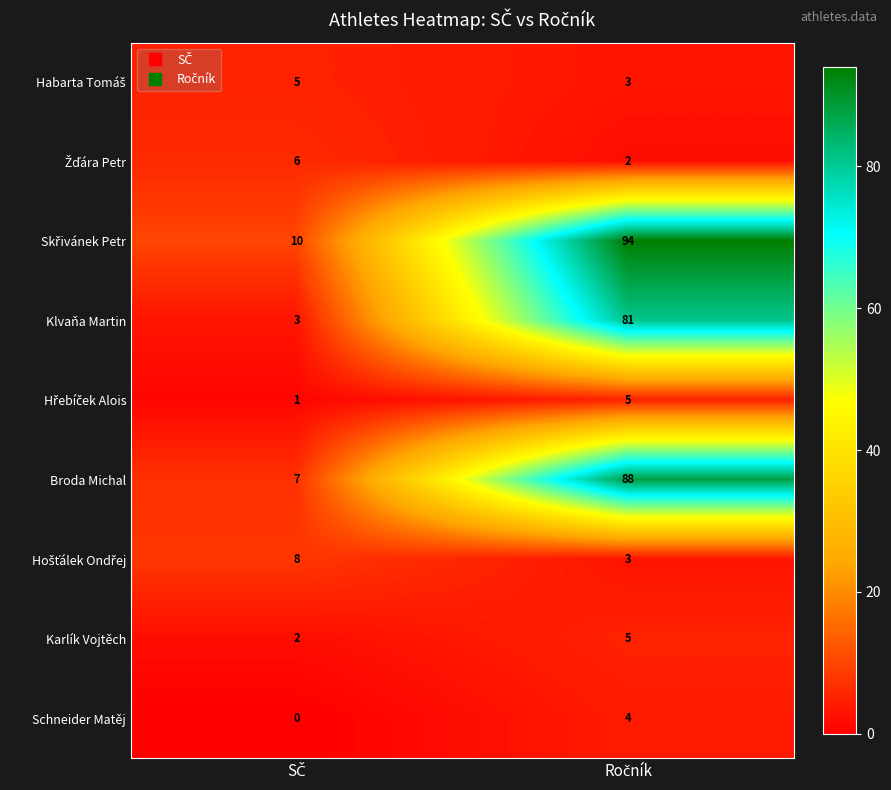

Which series has the largest range (max minus min)?

Skřivánek Petr